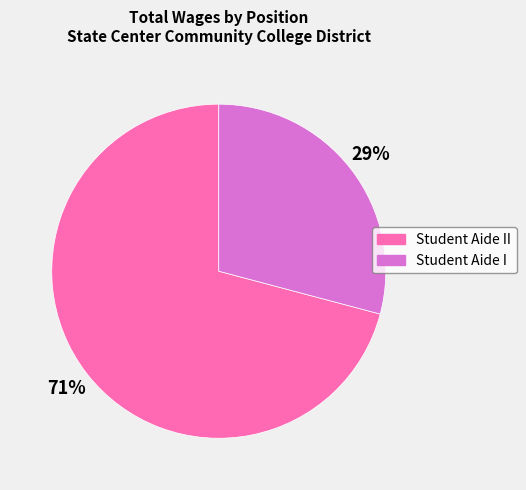

How many segments does this pie chart have?

2